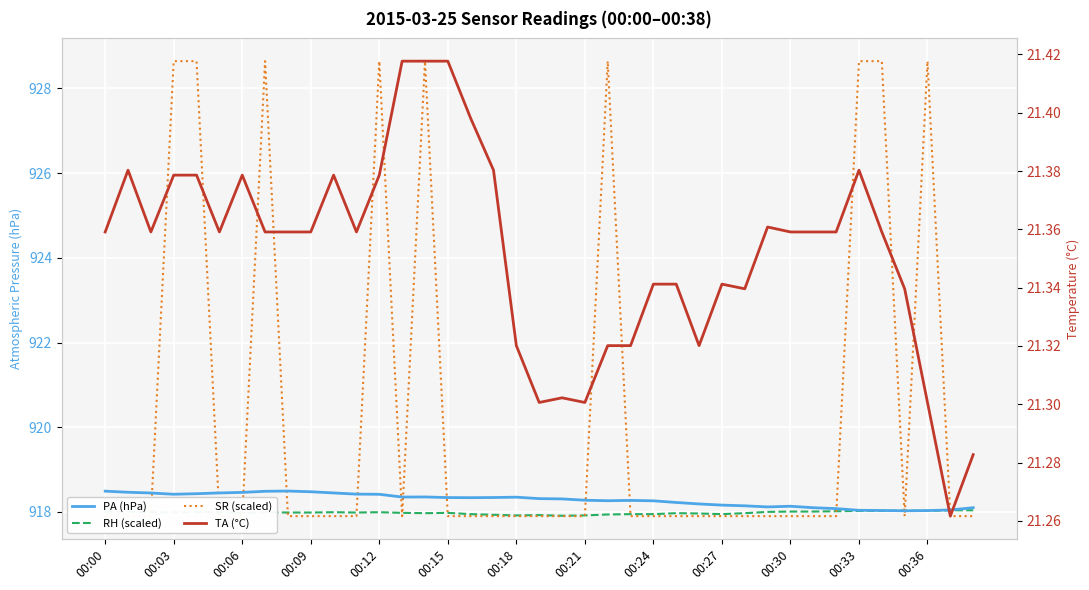

At which label is RH (scaled) closest to 917?

20